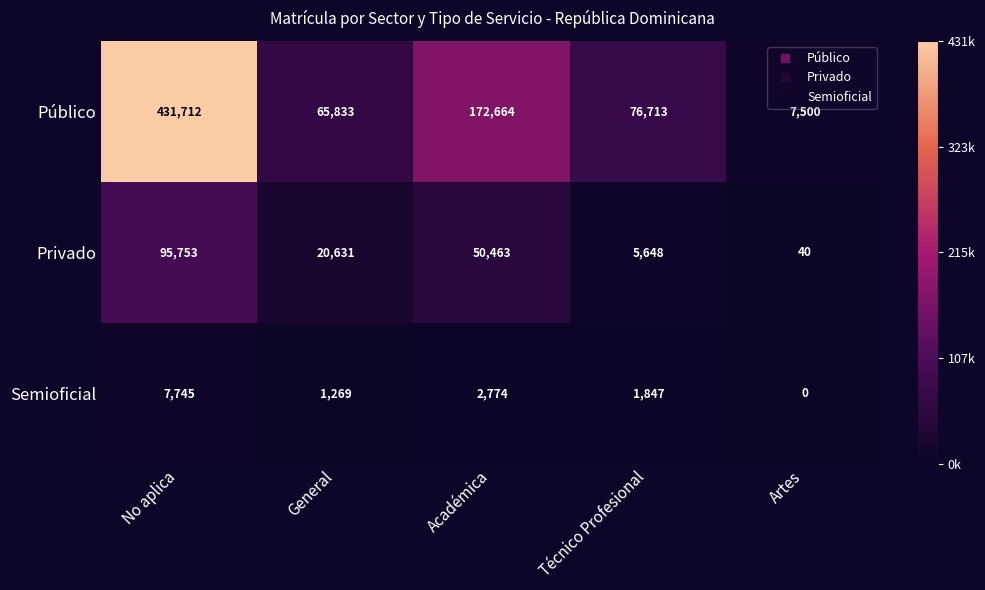

Reading left to right, what are all the values shown in this chart?

Público: No aplica=431712	General=65833	Académica=172664	Técnico Profesional=76713	Artes=7500
Privado: No aplica=95753	General=20631	Académica=50463	Técnico Profesional=5648	Artes=40
Semioficial: No aplica=7745	General=1269	Académica=2774	Técnico Profesional=1847	Artes=0